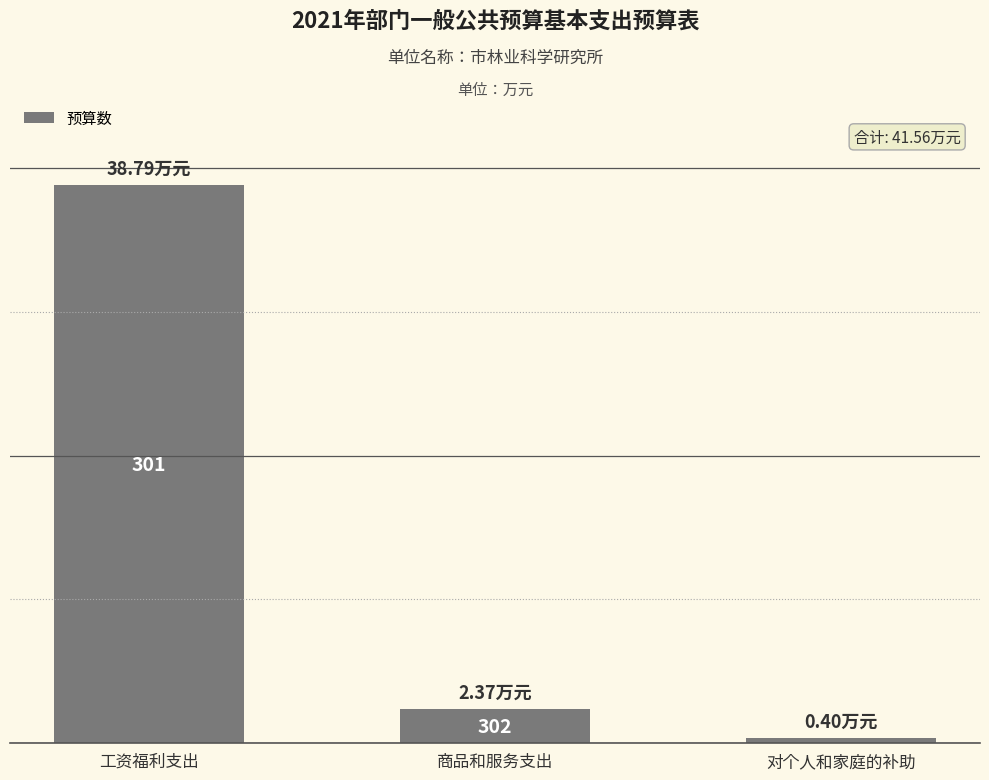

Are the bars horizontal?

No